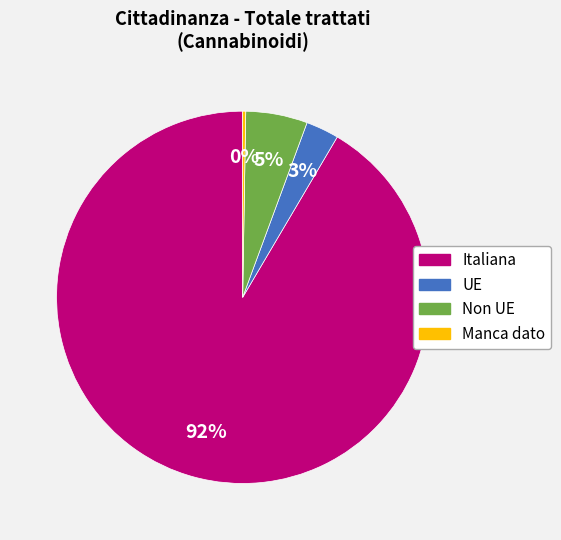

To the nearest percent, what is the combined percentage of Non UE and Italiana?

97%